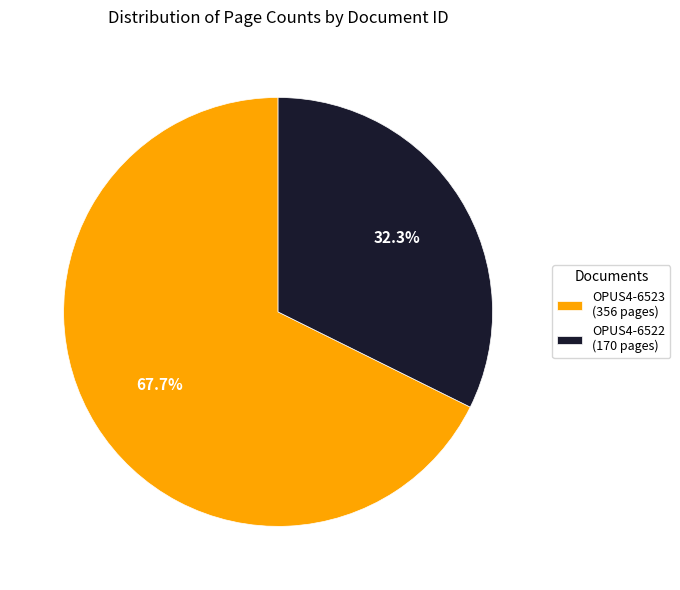

What portion of the pie excludes OPUS4-6523?

32.3%